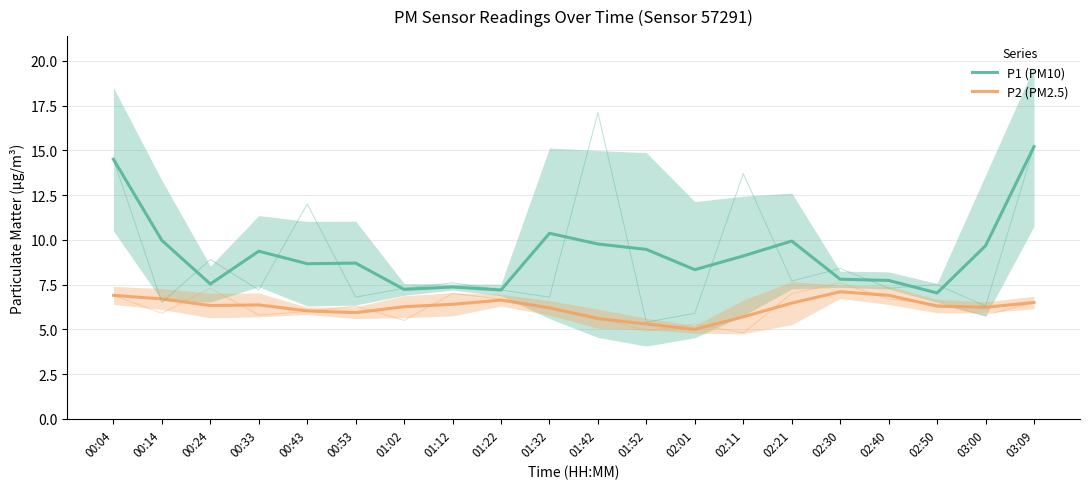

The value of P2 (PM2.5) at 02:30 is 11.0. True or false?

False